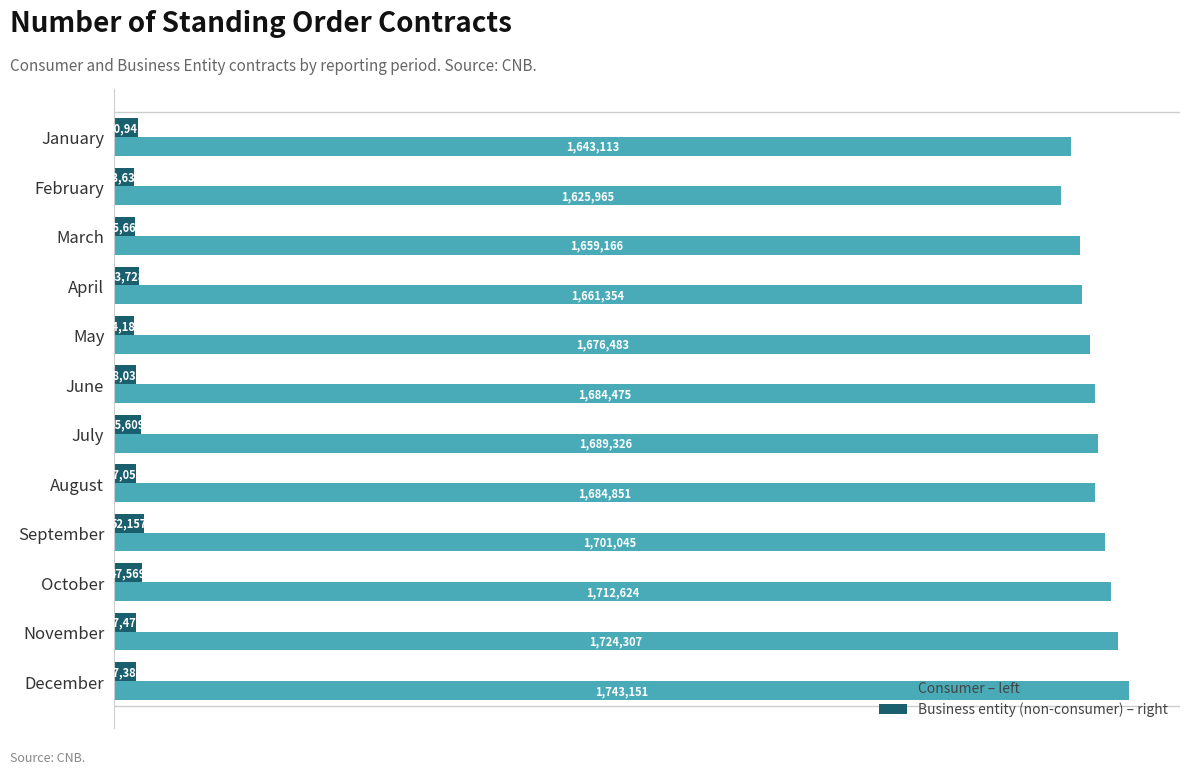

What are all the series names shown in the legend?

Consumer – left, Business entity (non-consumer) – right